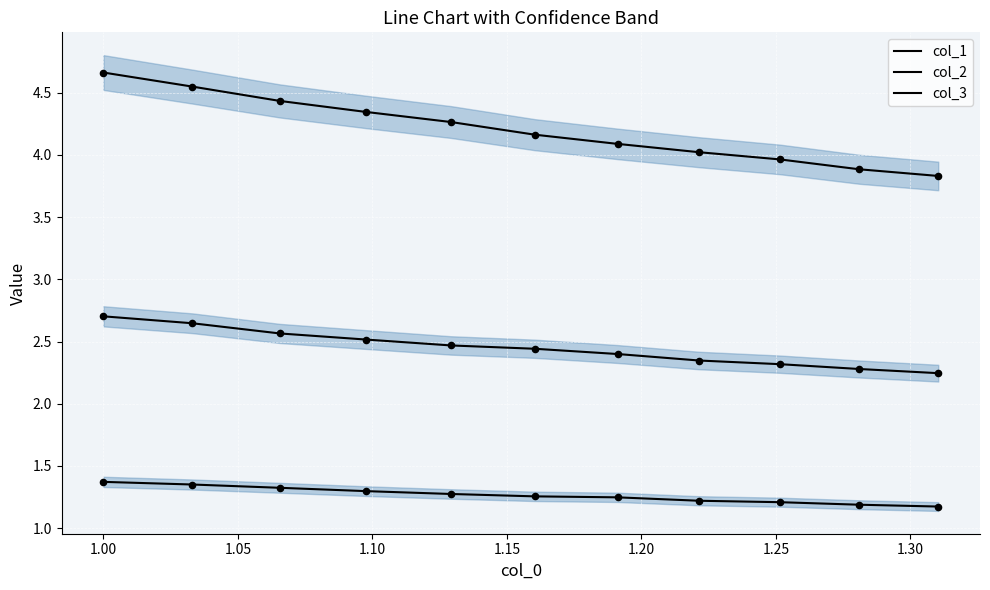

Which series has the widest spread of Y values?

col_3